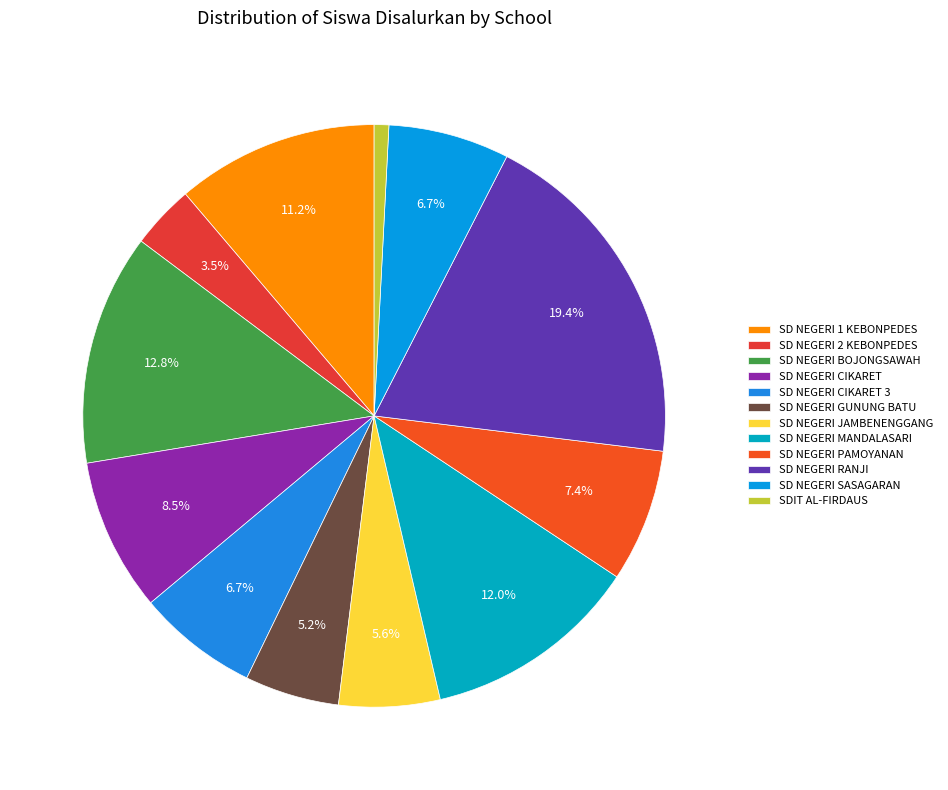

Does SD NEGERI GUNUNG BATU represent more than half of the total?

No